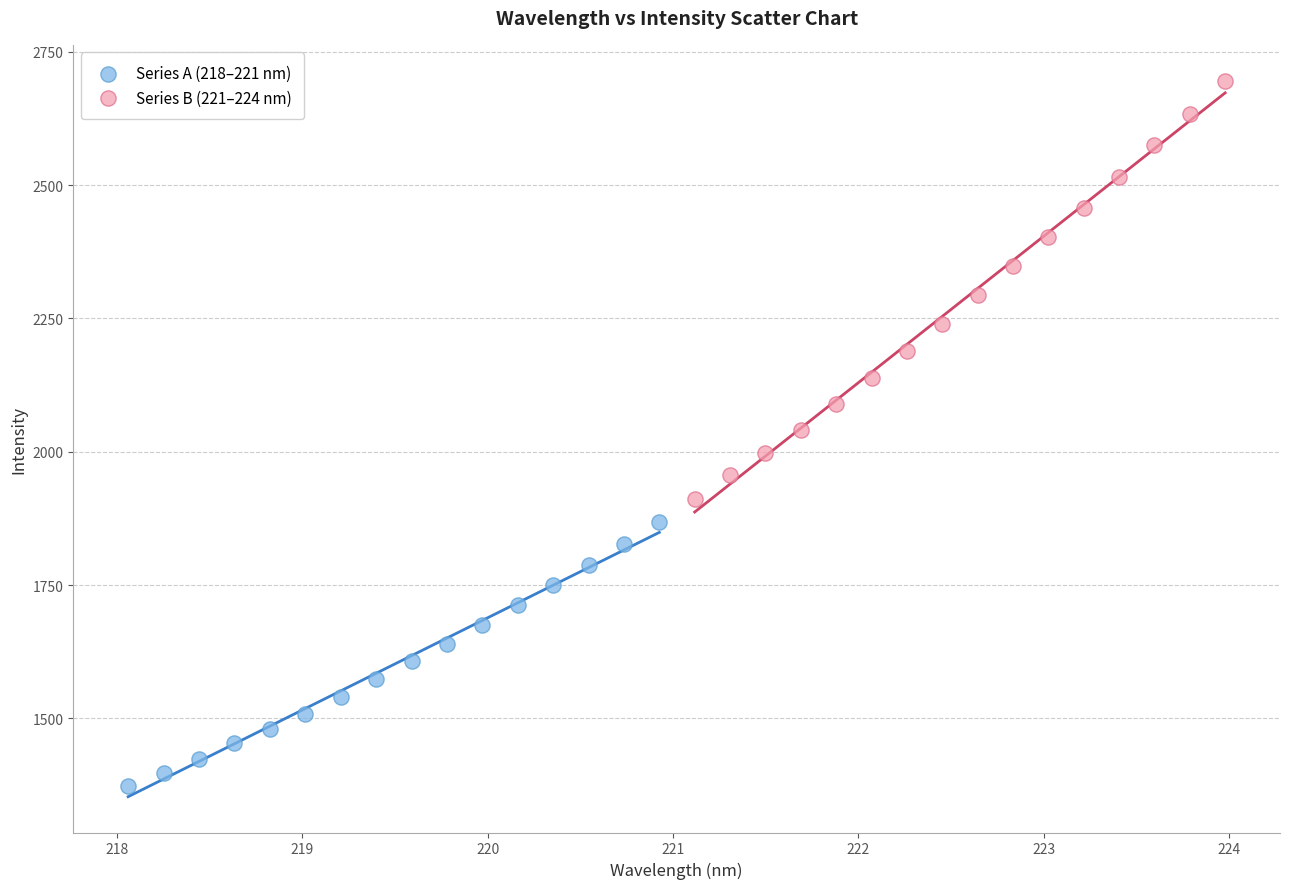

What are all the series names shown in the legend?

Series A (218–221 nm), Series B (221–224 nm)